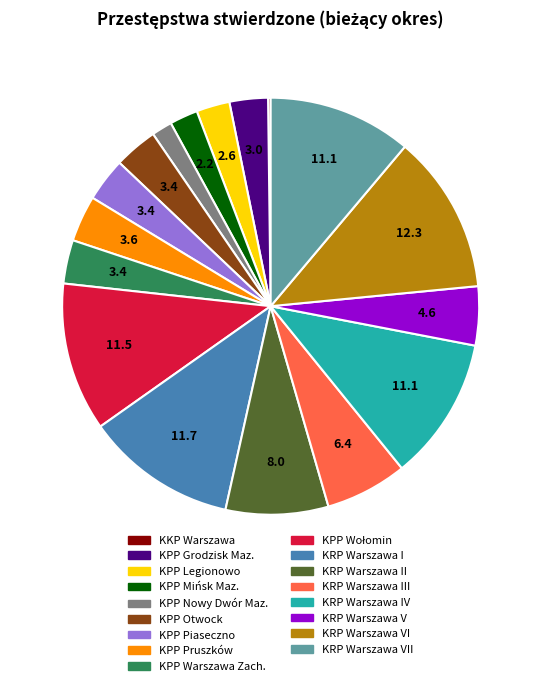

Does any single category account for the majority?

No